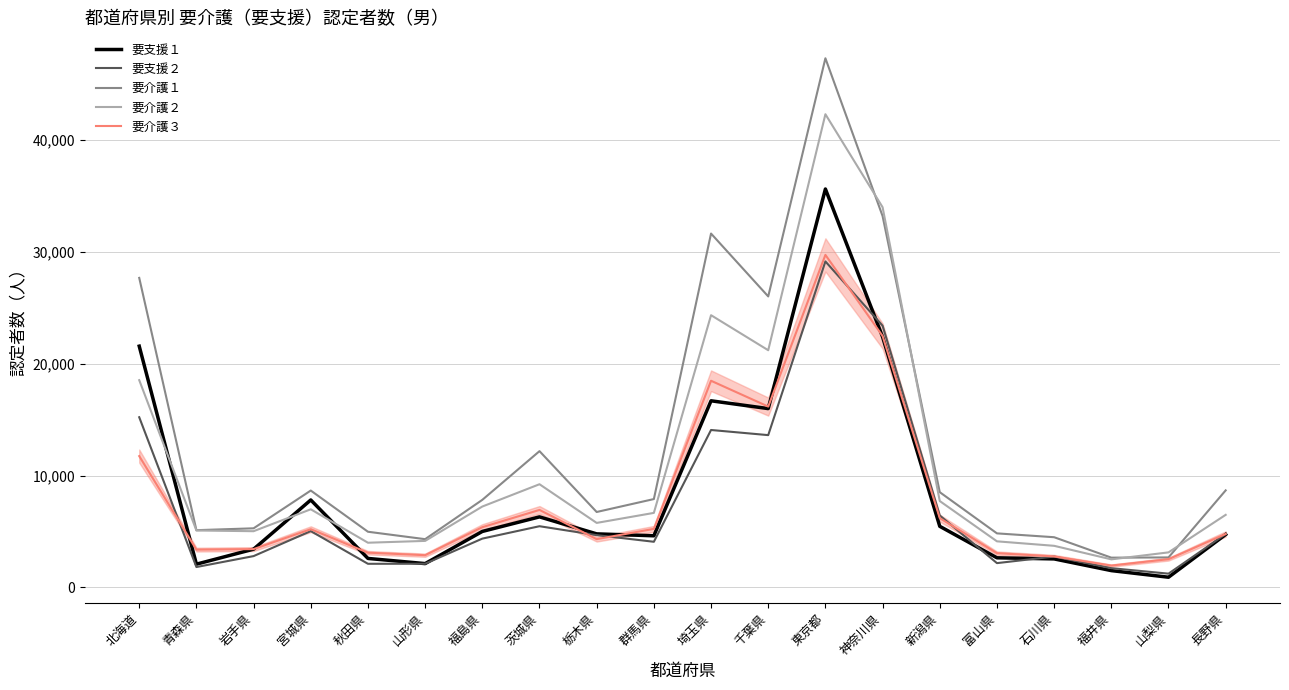

True or false: 要支援２ and 要介護２ cross at least once.

False